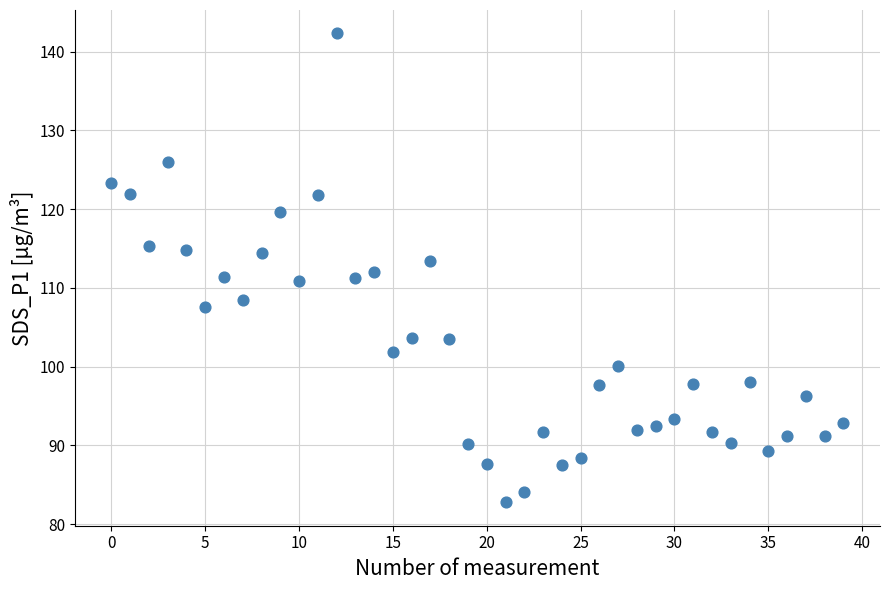

What is the range of Y values (max minus min)?

59.6